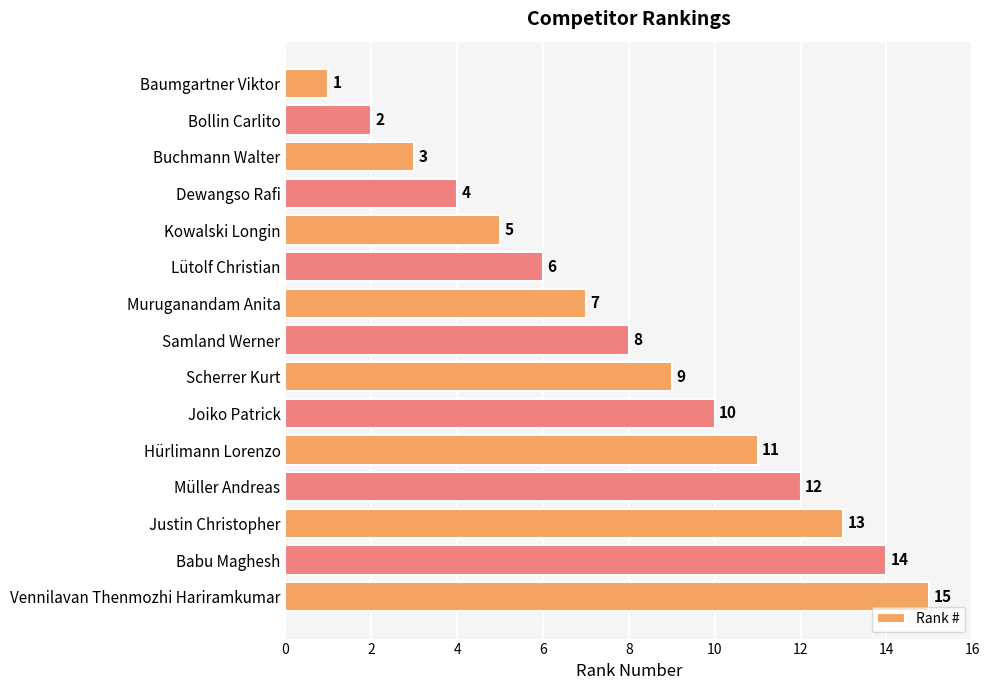

Where is the data nearest to the value 8?

Samland Werner